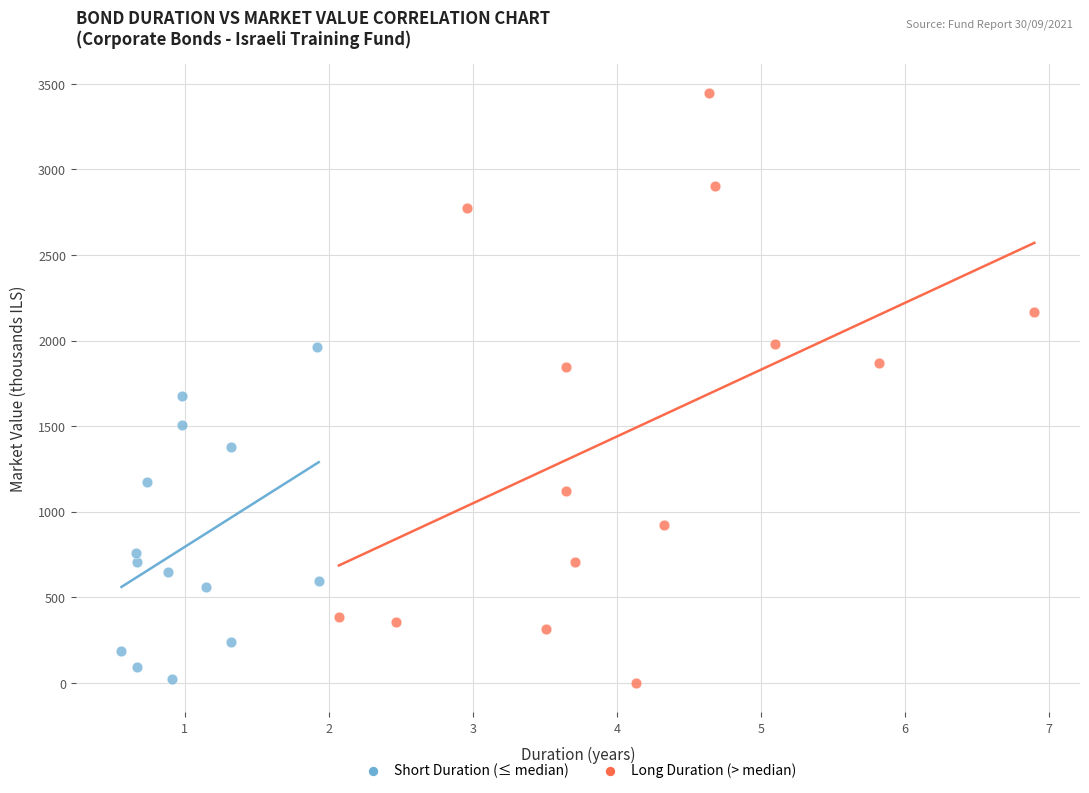

Which series has the largest Y range (max minus min)?

Long Duration (> median)